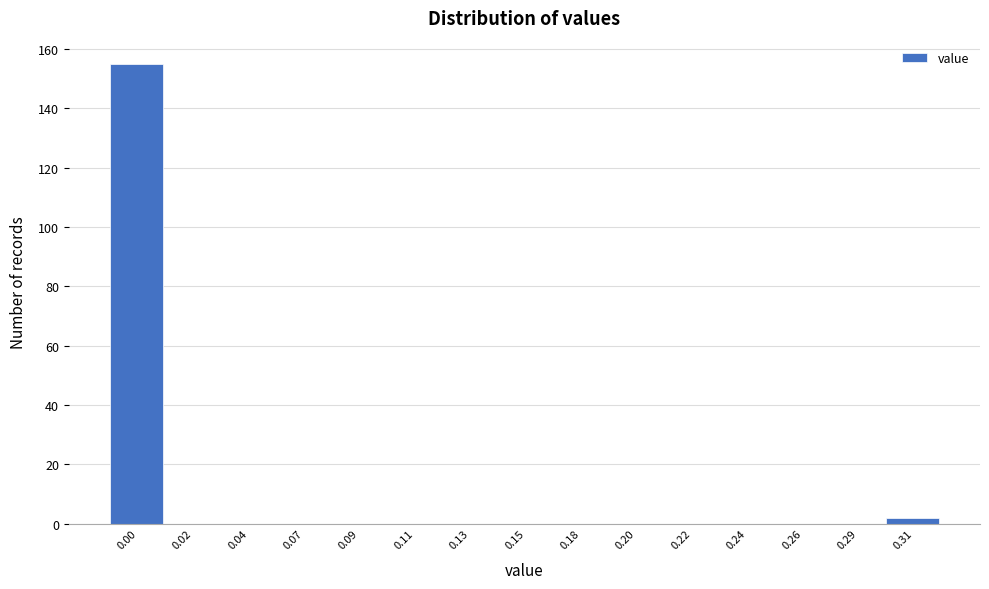

Reading left to right, transcribe all the data shown in this chart.

0.00=155	0.02=0	0.04=0	0.07=0	0.09=0	0.11=0	0.13=0	0.15=0	0.18=0	0.20=0	0.22=0	0.24=0	0.26=0	0.29=0	0.31=2